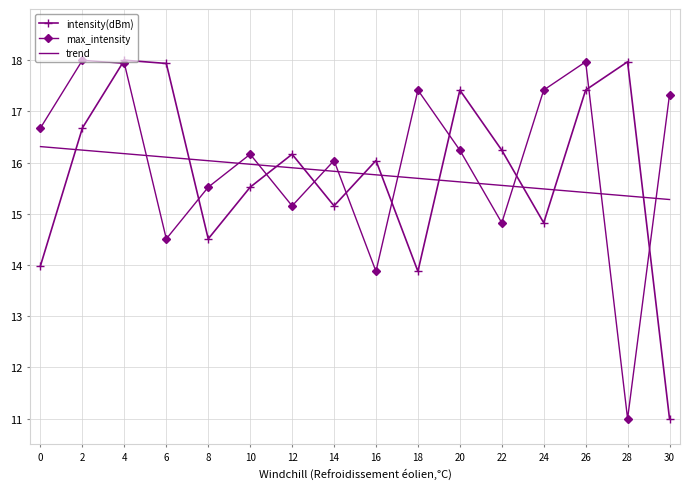

Where is trend nearest to the value 15?

30